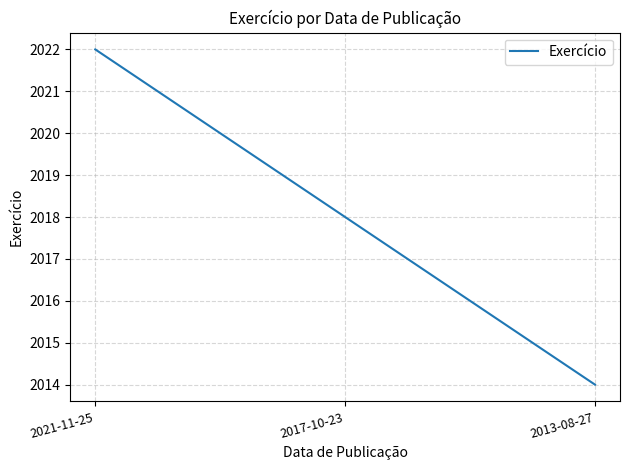

Is it true that the value at 2013-08-27 is 1208?

False